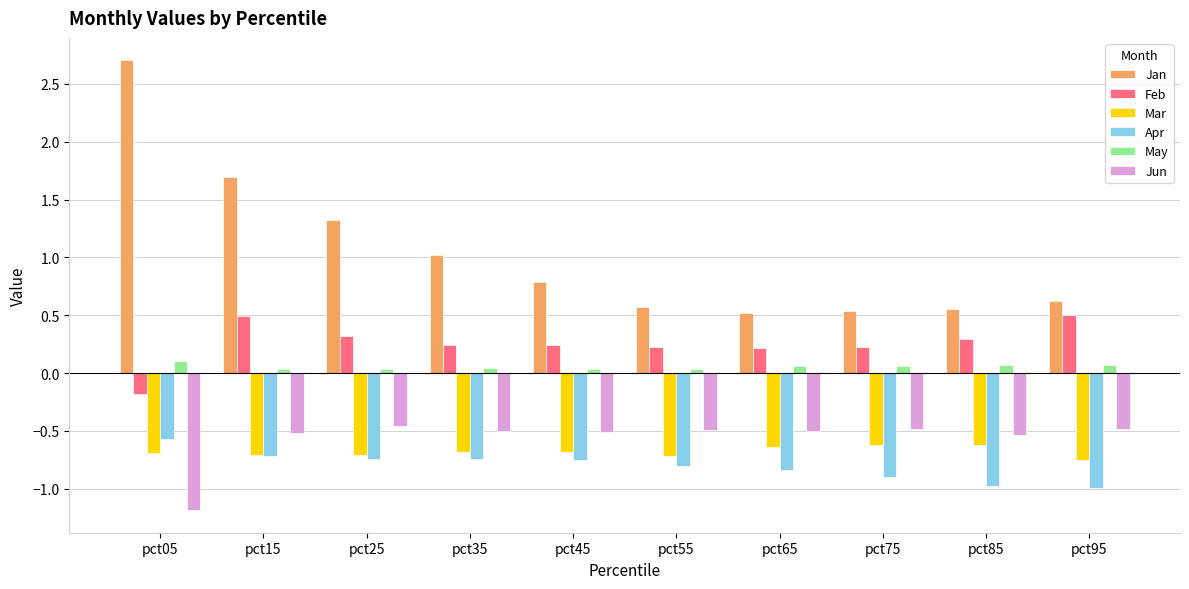

What is the difference between the Feb values at pct75 and pct25?

0.1